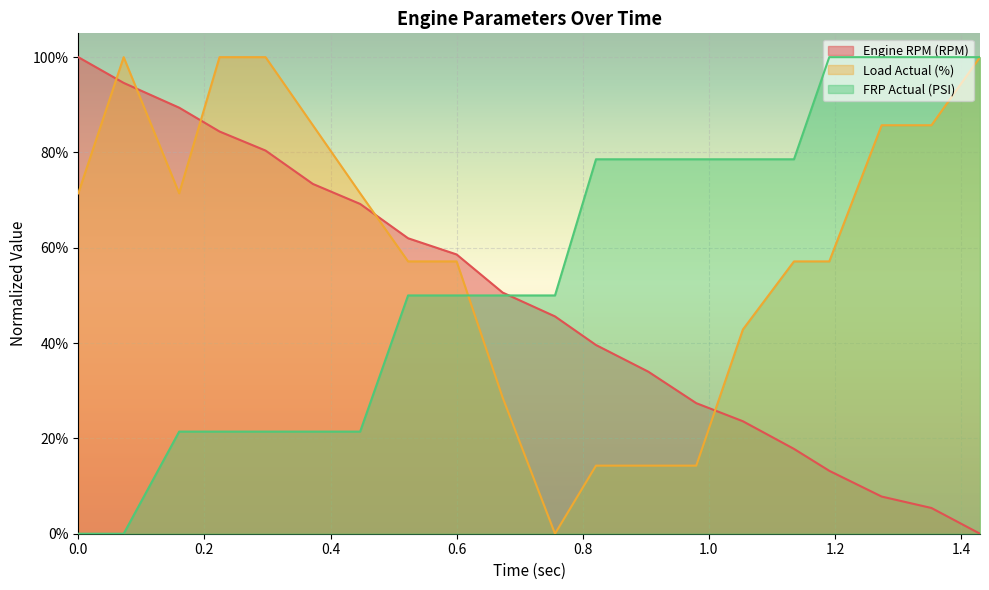

At which category is the sum across all series the highest?

0.224